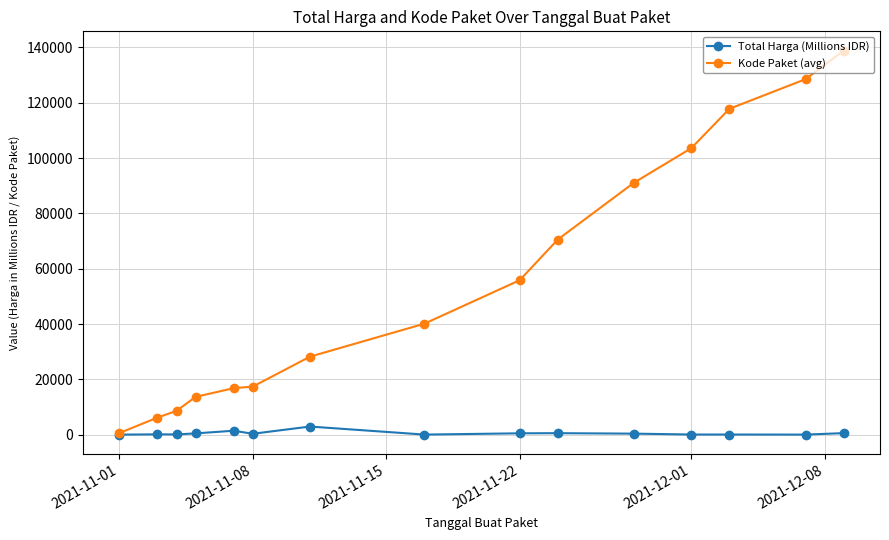

What is the sum of all Kode Paket (avg) values?

837677.3